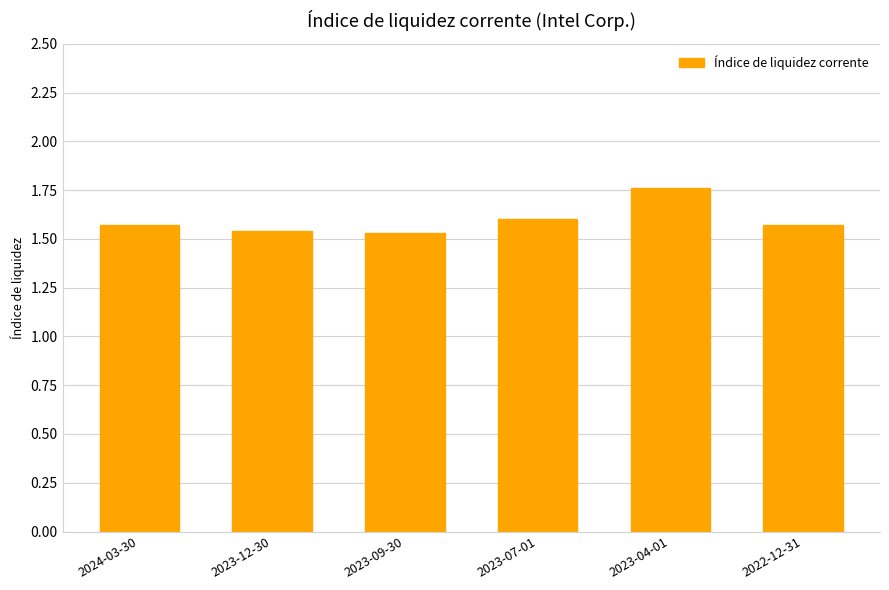

What position from the right is 2022-12-31?

1